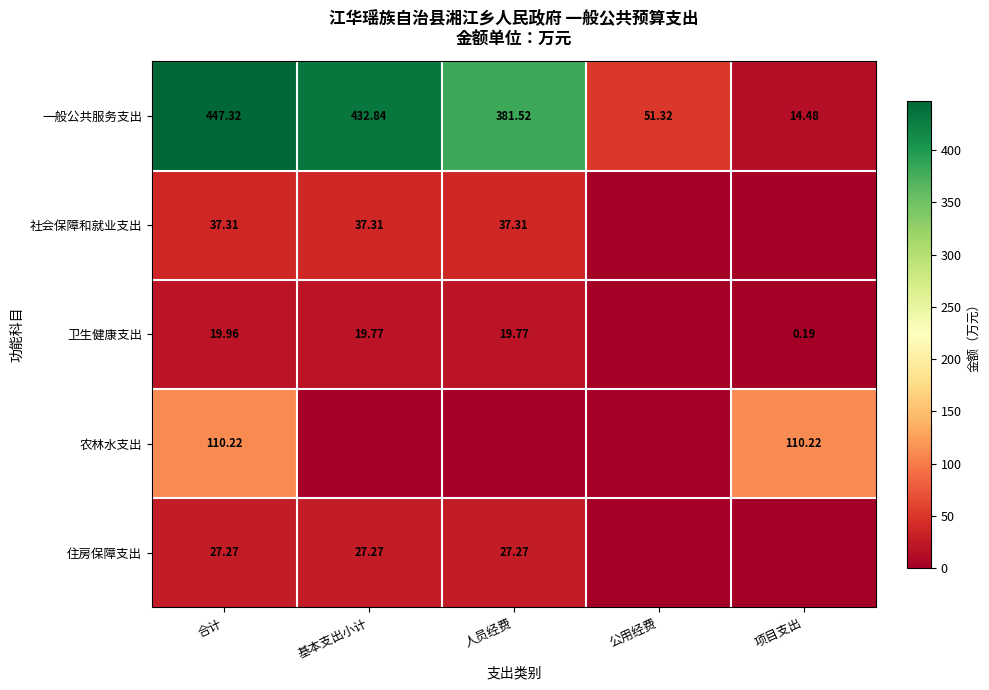

Rank the series at 合计 from highest to lowest value.

一般公共服务支出, 农林水支出, 社会保障和就业支出, 住房保障支出, 卫生健康支出